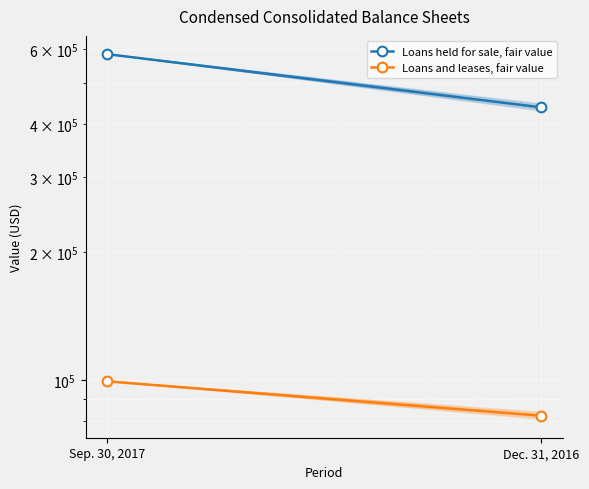

Reading left to right, transcribe all the data shown in this chart.

Loans held for sale, fair value: 584829	438224
Loans and leases, fair value: 99191	82319